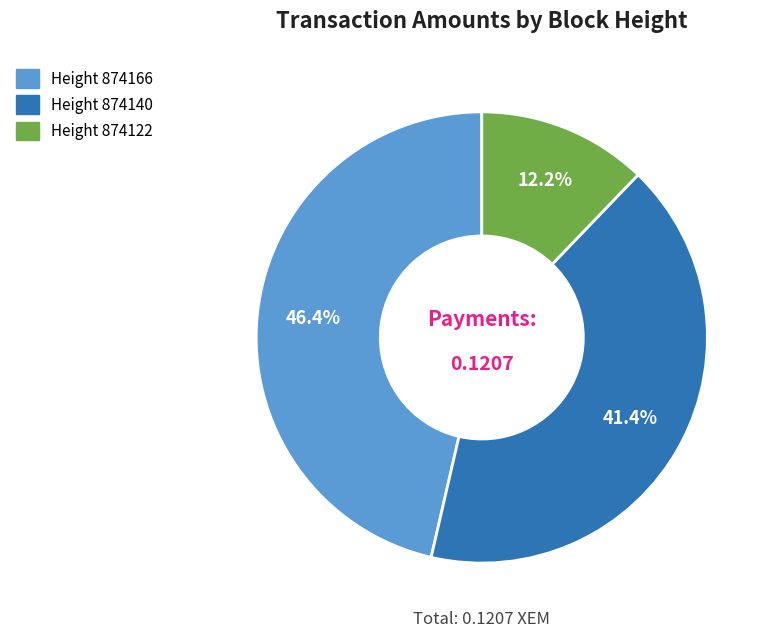

Does any single category account for the majority?

No